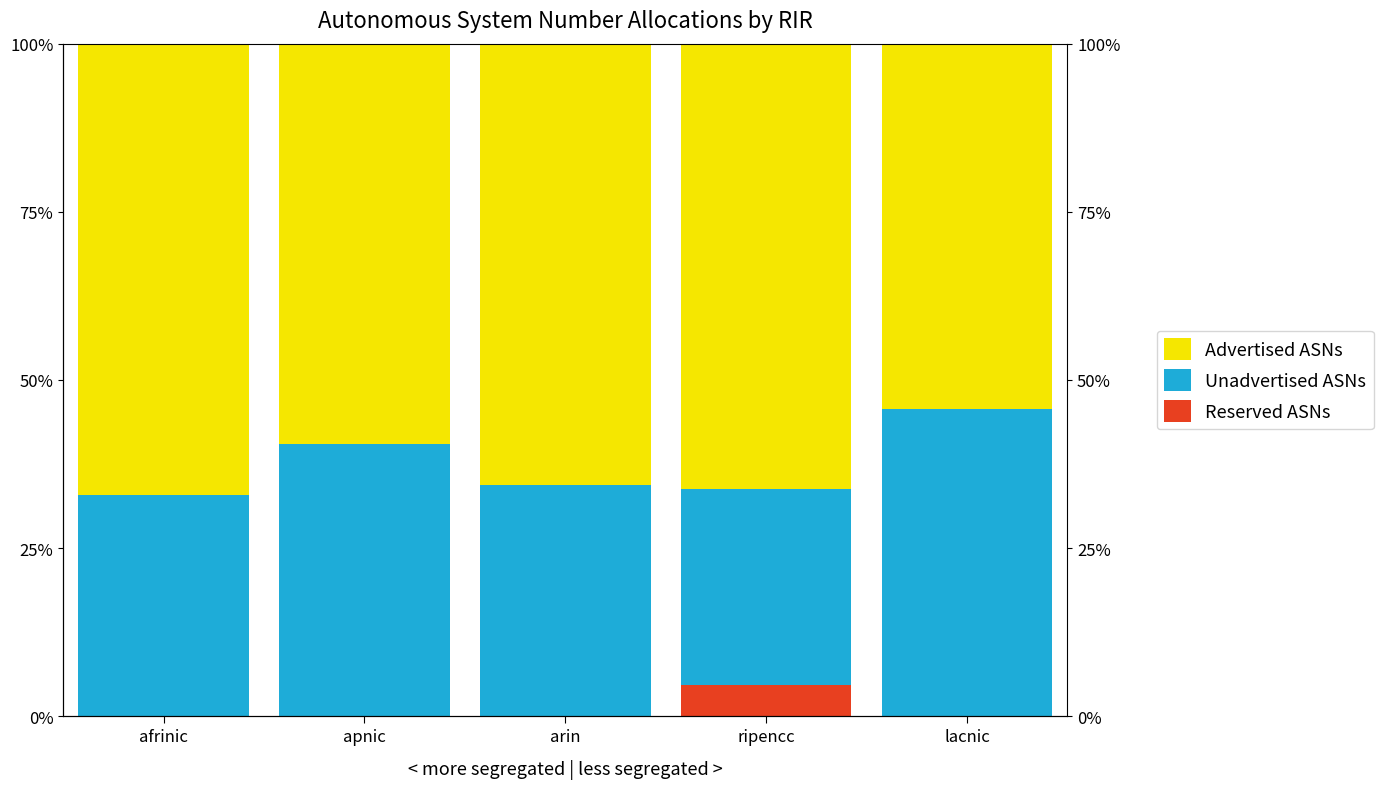

What position from the left is afrinic?

1